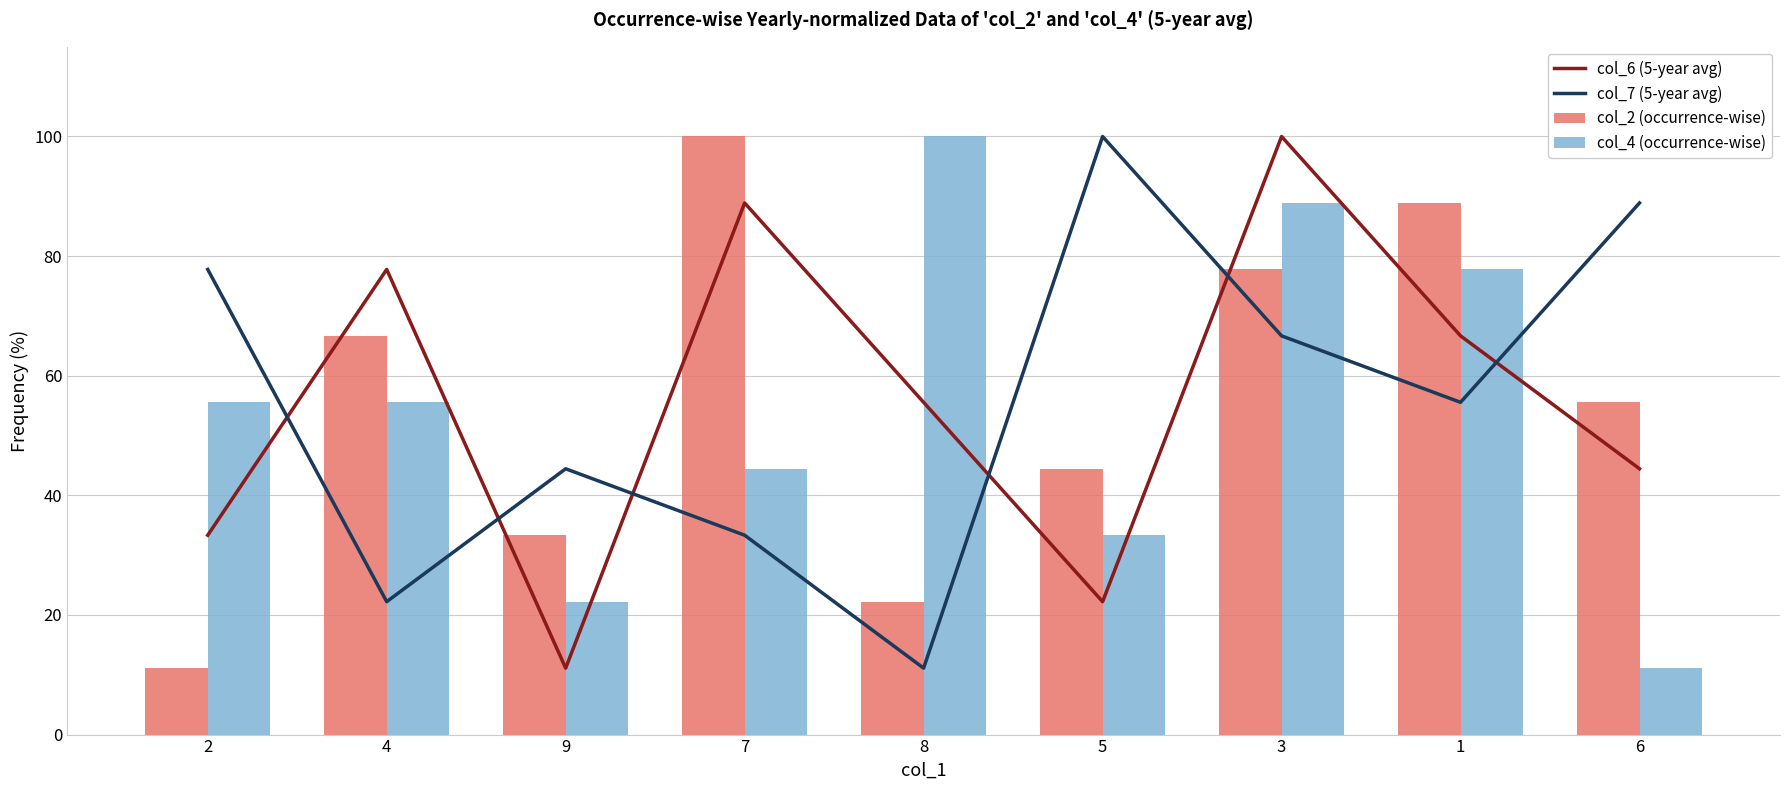

What is the sum of all col_7 (5-year avg) values?

500.0